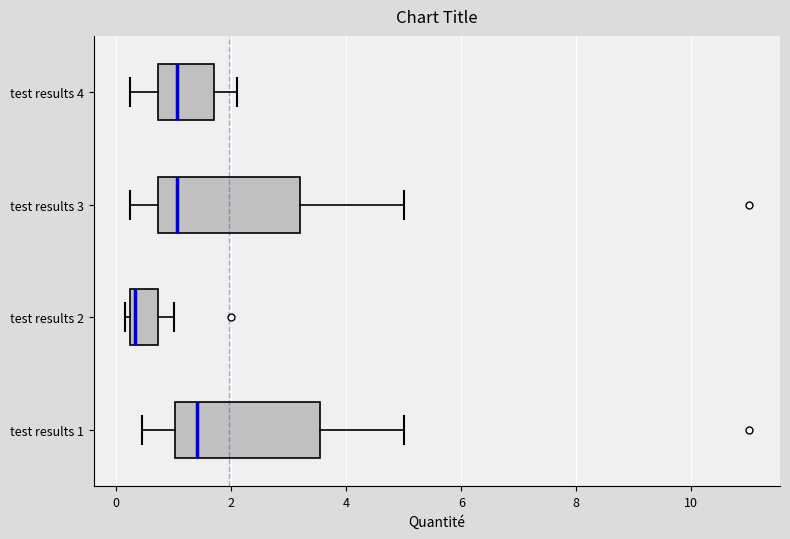

Where is the right edge of the box for test results 4 on the x-axis? The values are not printed on the chart, so give them approximately, as read against the axis.

1.8